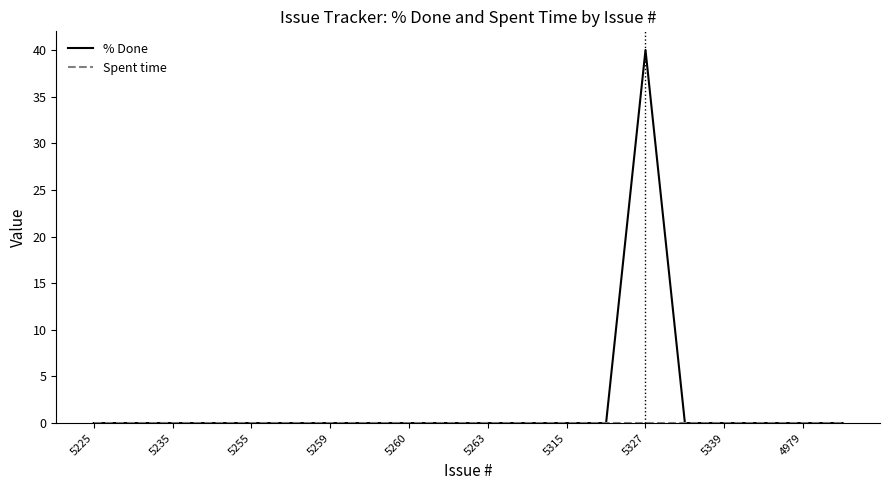

Which series has the largest total across all categories?

% Done